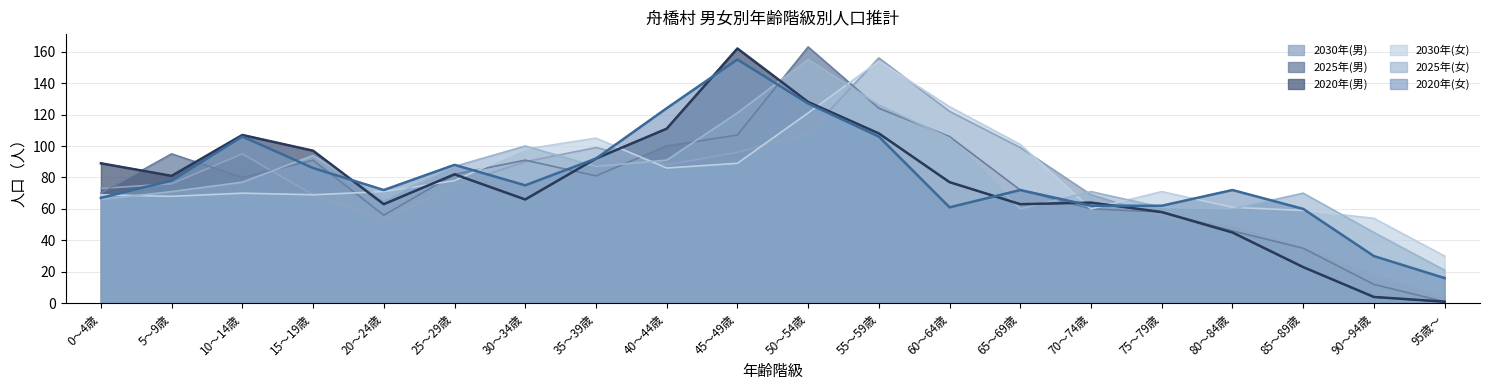

What is the value of the 2030年(男) point at the 14th from the left?

99